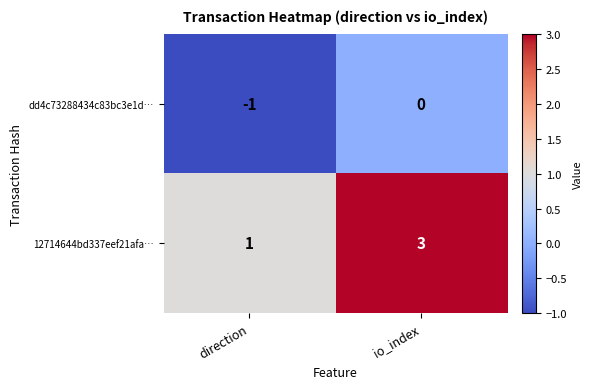

How many distinct data groups are displayed?

2